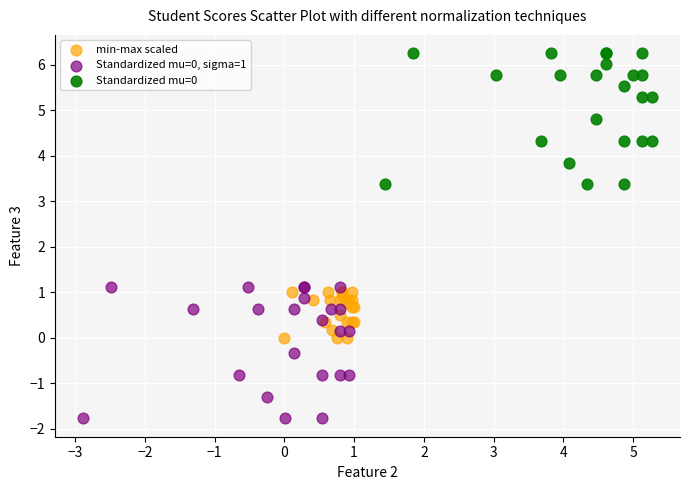

Which series contains the lowest Y value?

Standardized mu=0, sigma=1